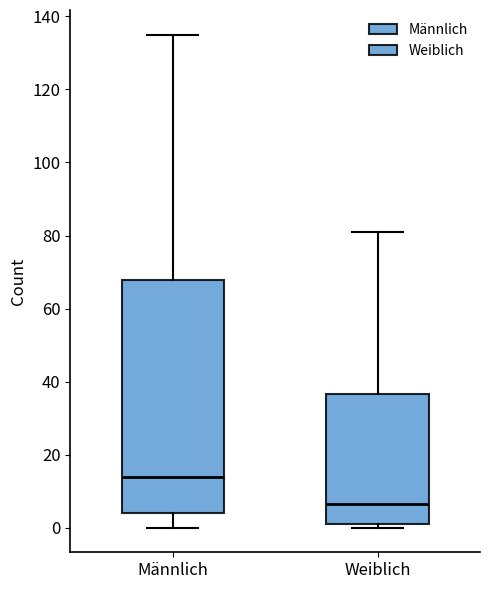

Comparing the boxes themselves (not the whiskers), which one is the tallest?

Männlich